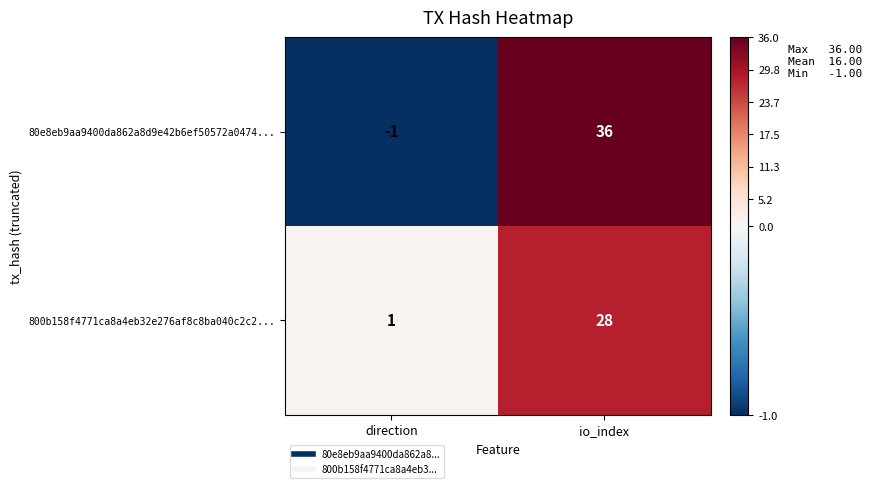

What is the spread (max minus min) of values at direction?

2